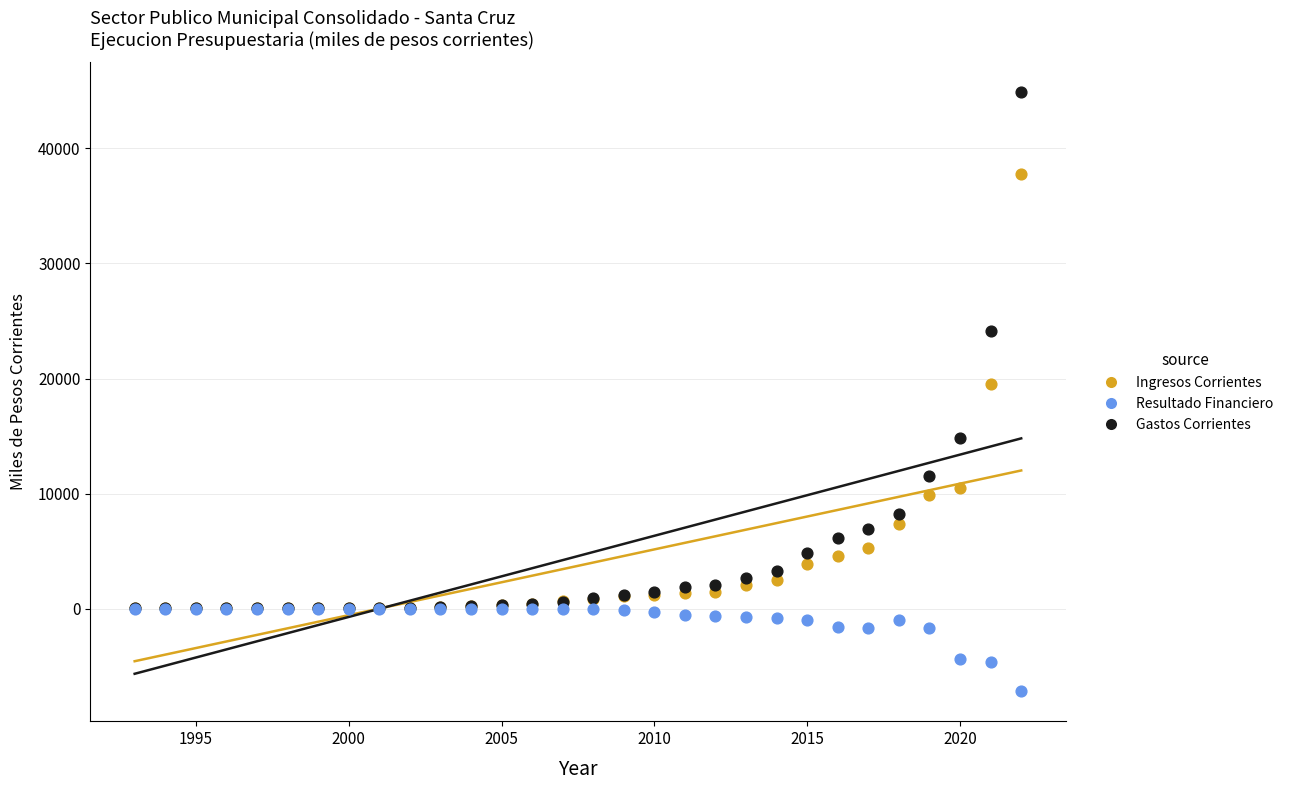

Across all series, what Y value is closest to 18859?

19517.6